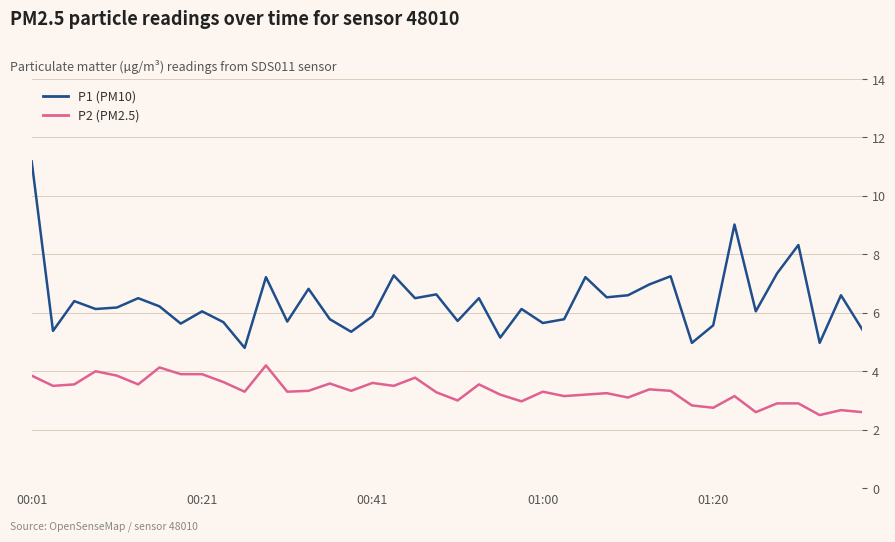

List the series in order of their peak value, lowest first.

P2 (PM2.5), P1 (PM10)